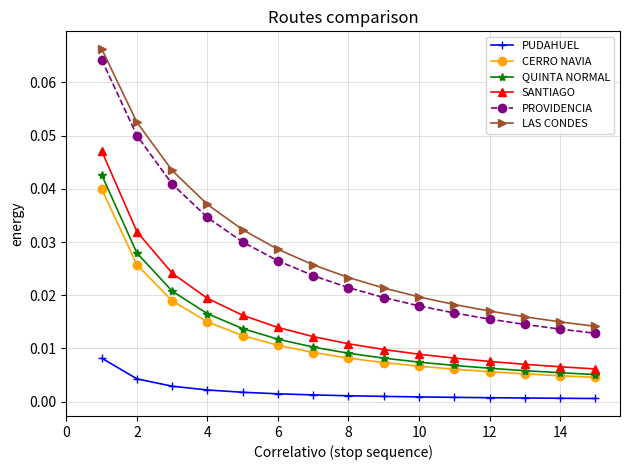

True or false: PROVIDENCIA and SANTIAGO intersect in this chart.

False